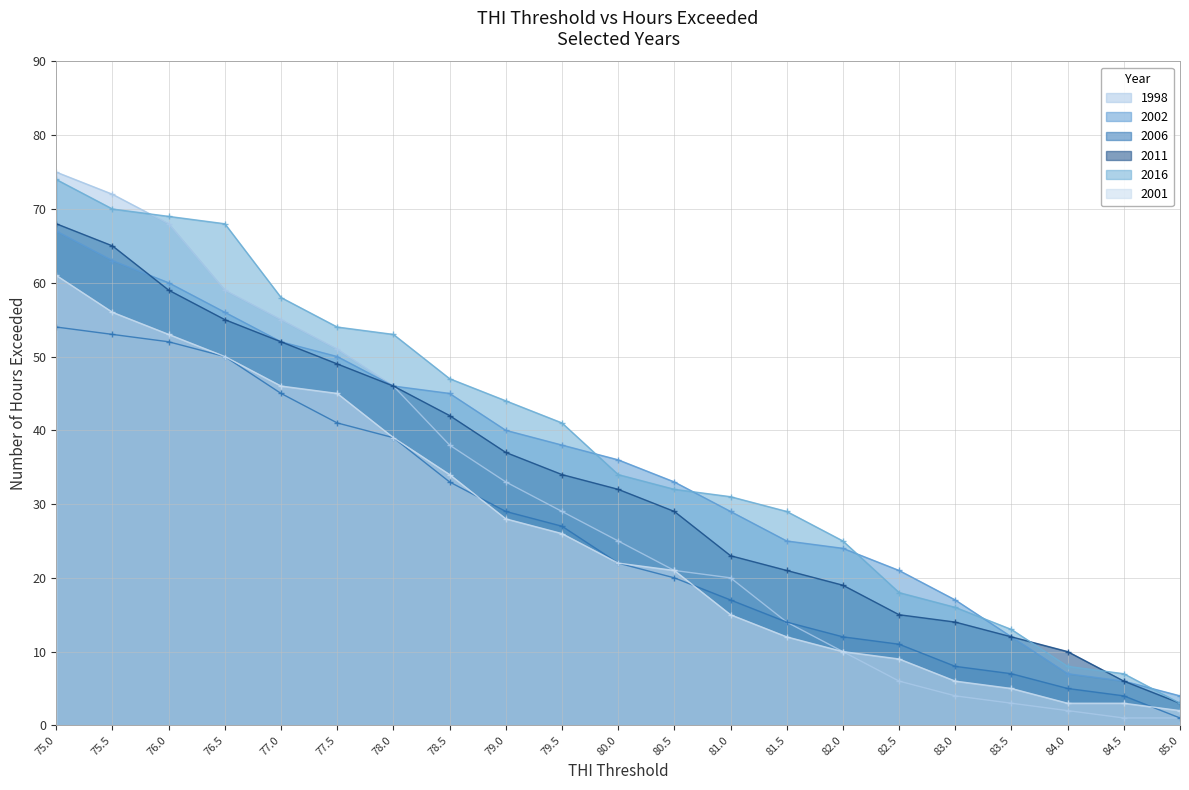

Where is 2016 nearest to the value 38?

79.5